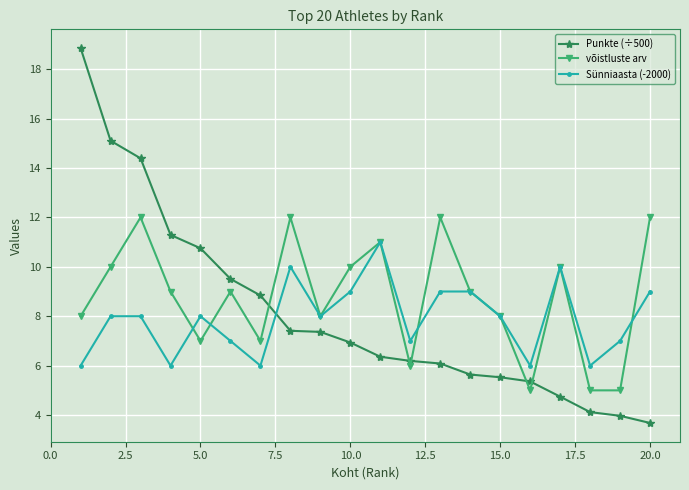

Reading left to right, transcribe all the data shown in this chart.

Punkte (÷500): 18.9	15.1	14.4	11.3	10.8	9.5	8.8	7.4	7.4	6.9	6.4	6.2	6.1	5.6	5.5	5.4	4.7	4.1	4.0	3.7
võistluste arv: 8.0	10.0	12.0	9.0	7.0	9.0	7.0	12.0	8.0	10.0	11.0	6.0	12.0	9.0	8.0	5.0	10.0	5.0	5.0	12.0
Sünniaasta (-2000): 6.0	8.0	8.0	6.0	8.0	7.0	6.0	10.0	8.0	9.0	11.0	7.0	9.0	9.0	8.0	6.0	10.0	6.0	7.0	9.0